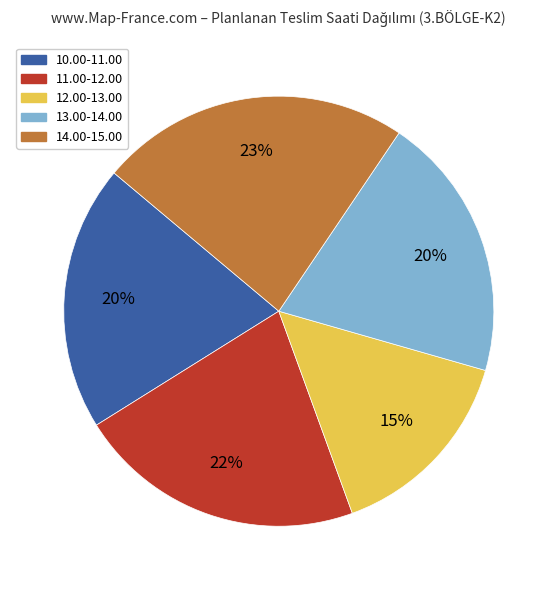

Which category has the biggest portion of the pie?

14.00-15.00